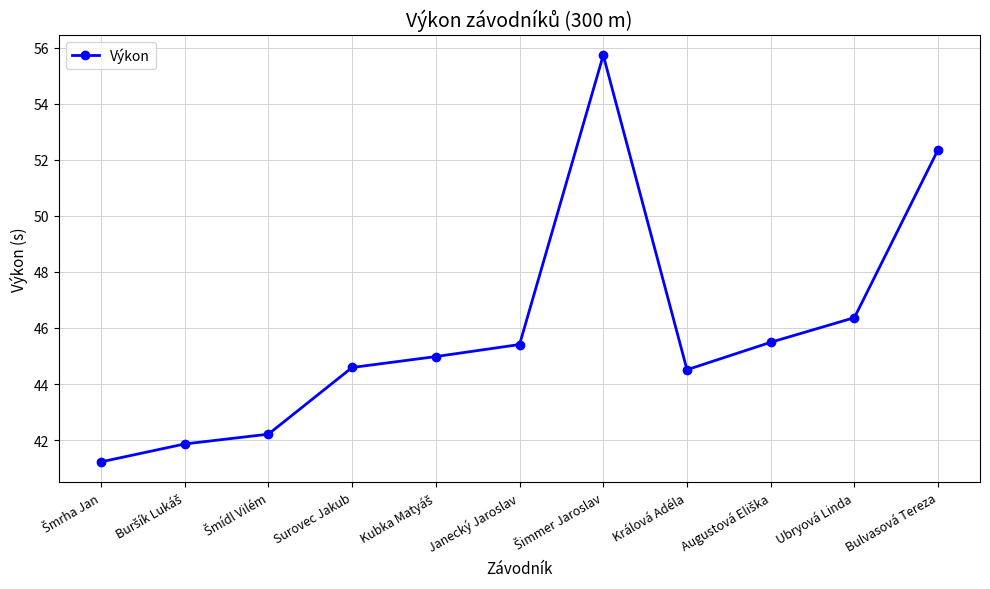

Approximately how many times larger is the value at Ubryová Linda compared to Králová Adéla?

1.0